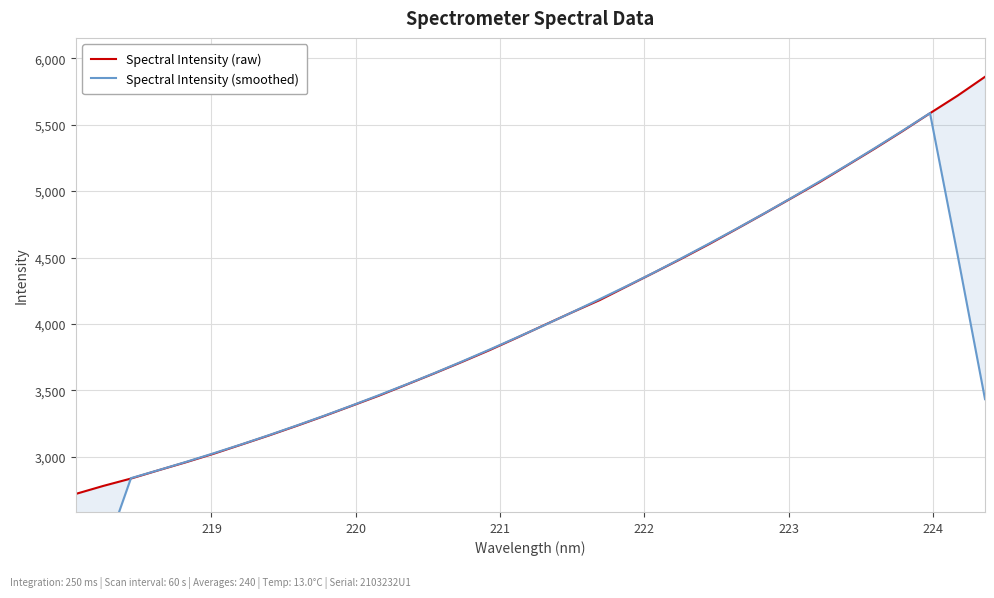

Is the value of Spectral Intensity (raw) at 19 greater than the value of Spectral Intensity (smoothed) at 8?

Yes